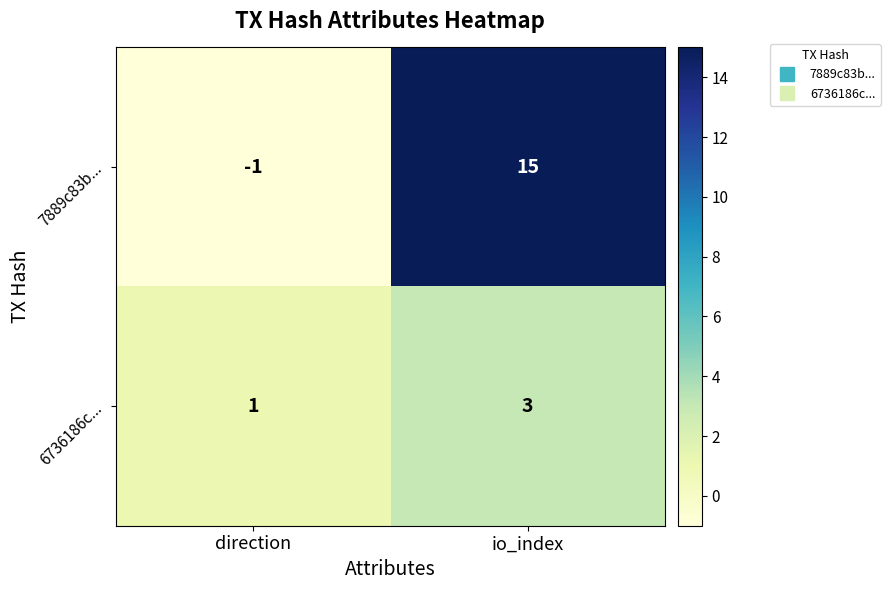

At direction, list the series in order from smallest to largest.

7889c83b..., 6736186c...